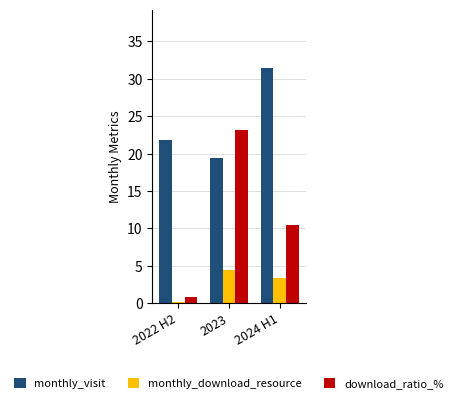

What is the label of the 2nd bar from the right?

2023